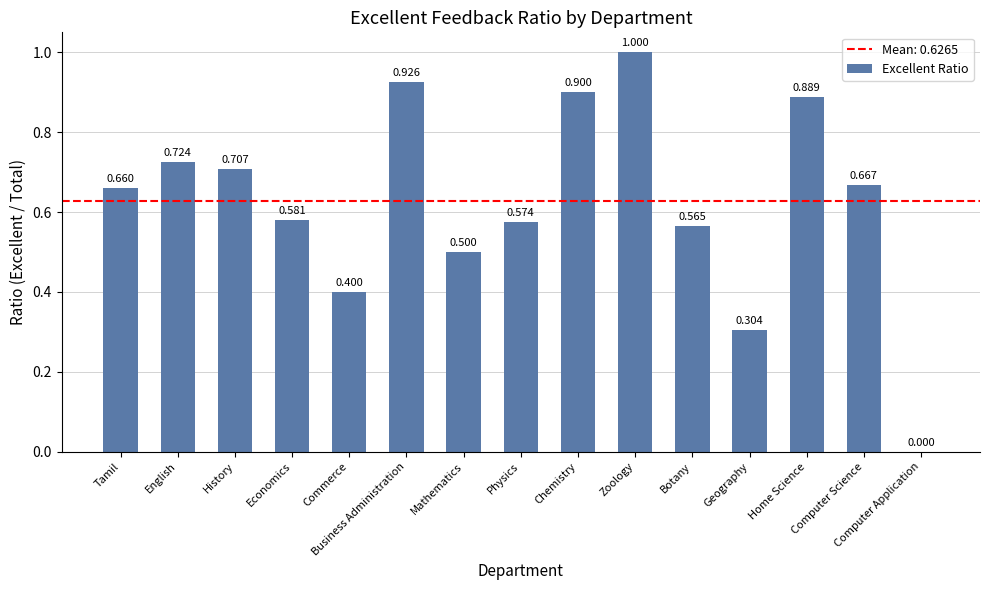

Approximately how many times larger is the value at Commerce compared to Zoology?

0.4